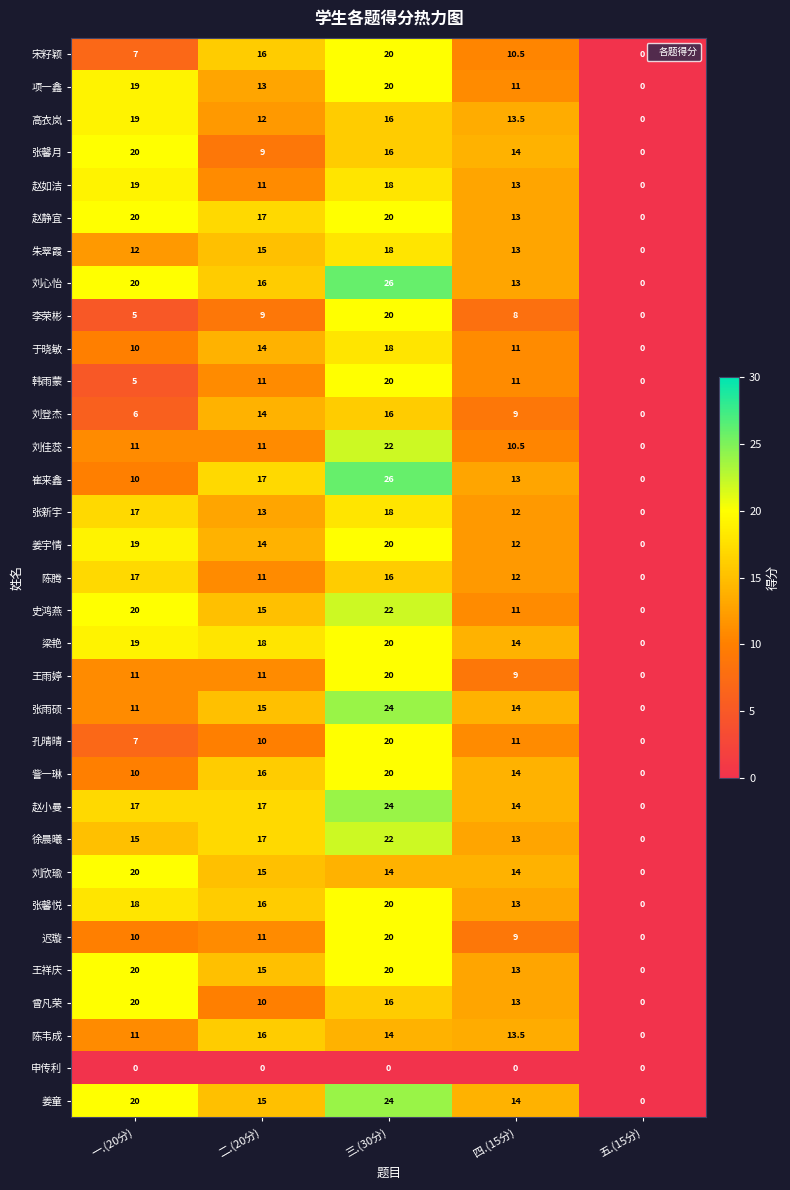

Is the value of 史鸿燕 at 二.(20分) greater than the value of 徐晨曦 at 三.(30分)?

No